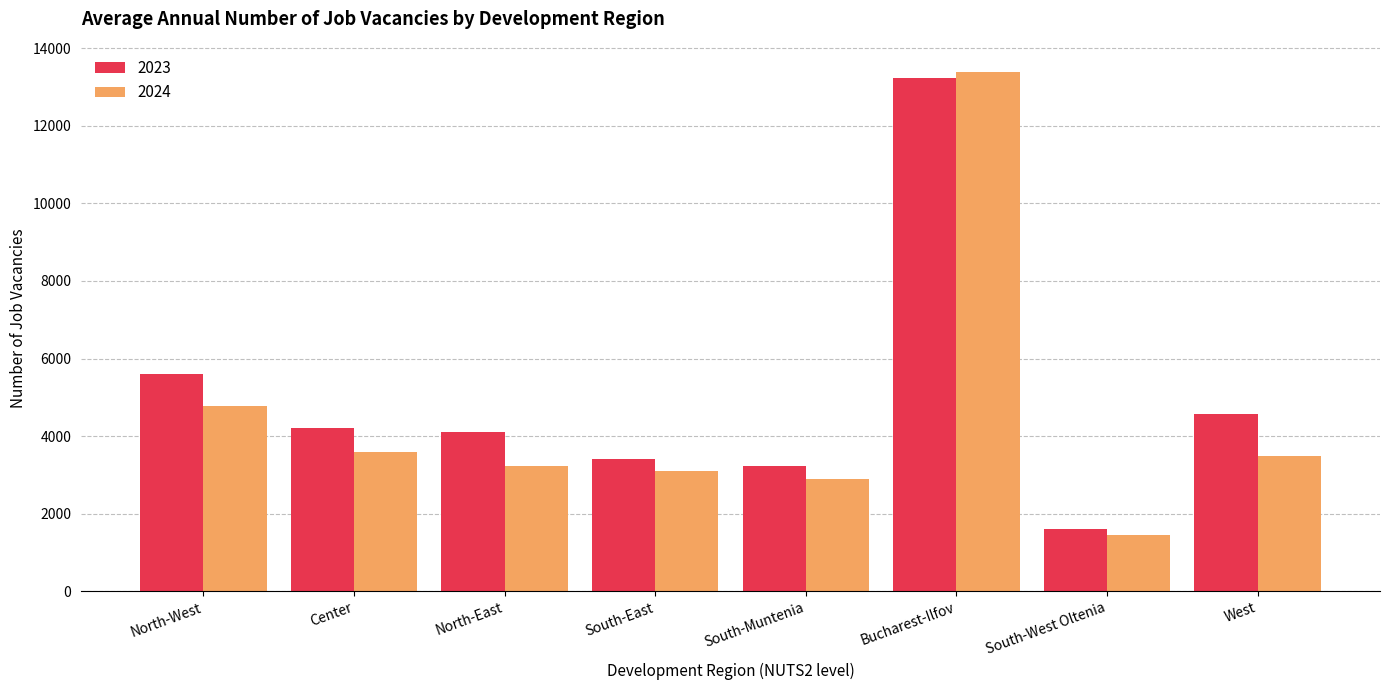

Where does the 2023 series first go above 4206?

North-West